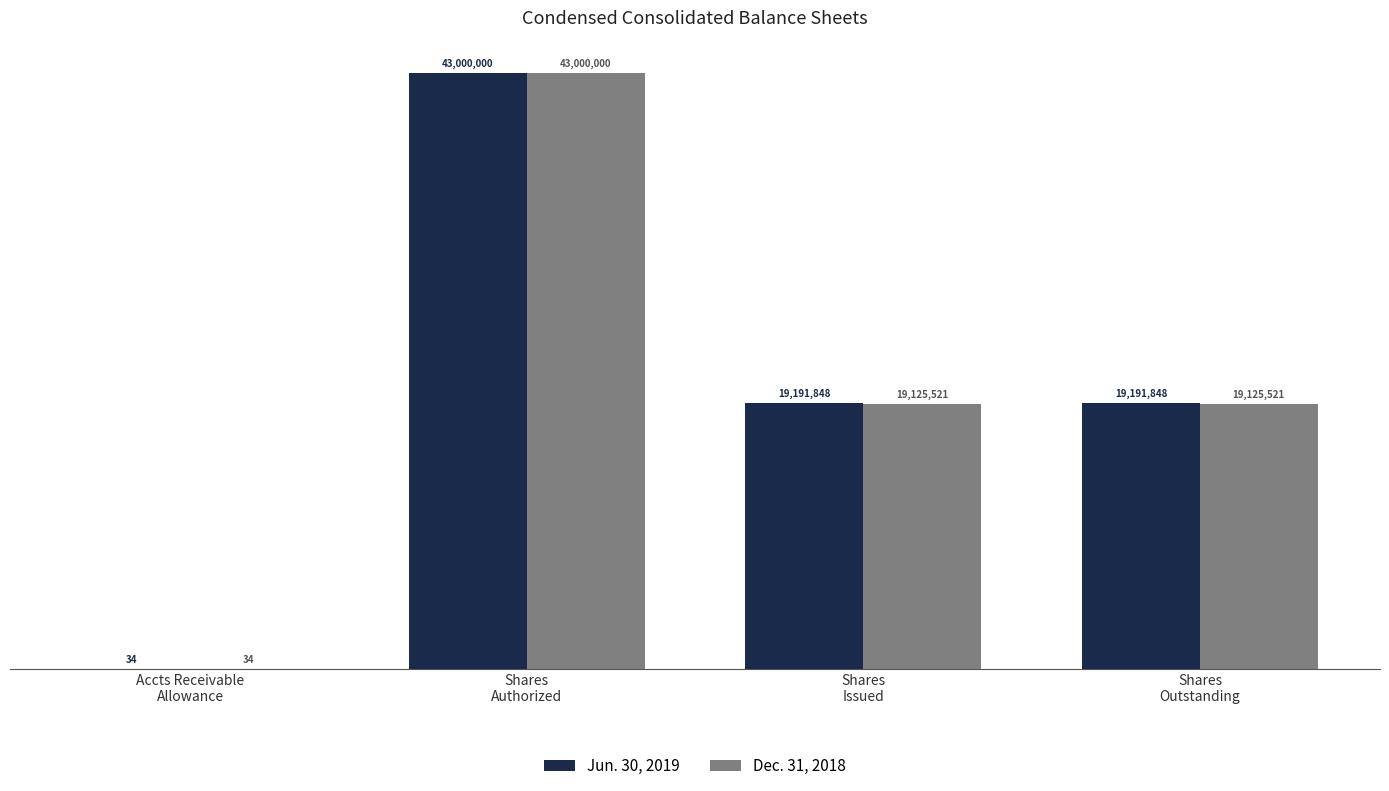

What is the difference between the Jun. 30, 2019 values at Shares
Outstanding and Shares
Authorized?

23808152